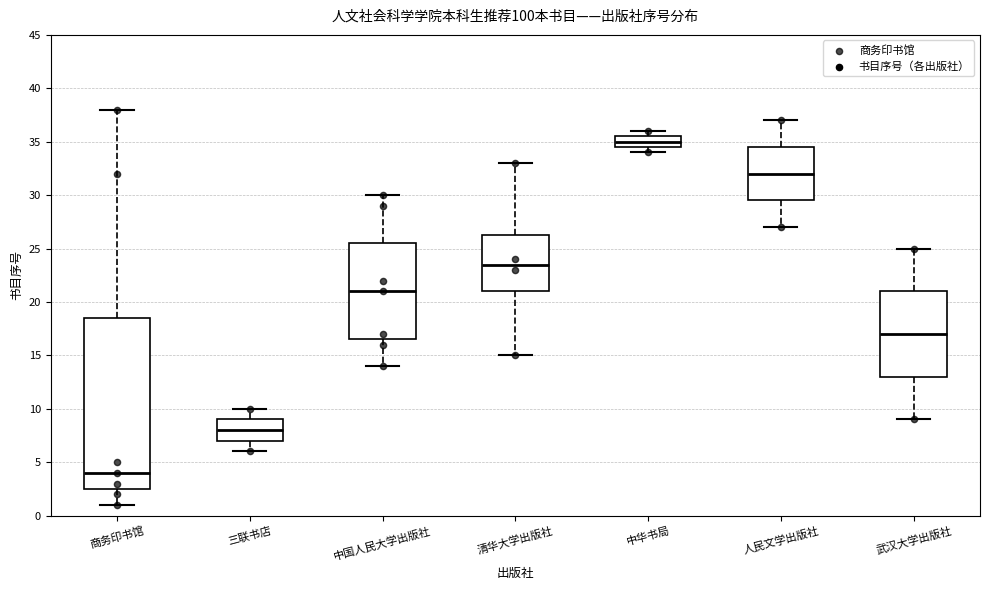

Reading left to right, read every box against the y-axis: the position of its median line, the range the box covers, and the ends of its whiskers. The values are not printed on the chart, so give them approximately, as read against the axis.

商务印书馆: median 4.0, box 2.5 to 18.5, whiskers 1.0 to 38.0
三联书店: median 8.0, box 7.0 to 9.0, whiskers 6.0 to 10.0
中国人民大学出版社: median 21.0, box 16.5 to 25.5, whiskers 14.0 to 30.0
清华大学出版社: median 23.5, box 21.0 to 26.5, whiskers 15.0 to 33.0
中华书局: median 35.0, box 34.5 to 35.5, whiskers 34.0 to 36.0
人民文学出版社: median 32.0, box 29.5 to 34.5, whiskers 27.0 to 37.0
武汉大学出版社: median 17.0, box 13.0 to 21.0, whiskers 9.0 to 25.0